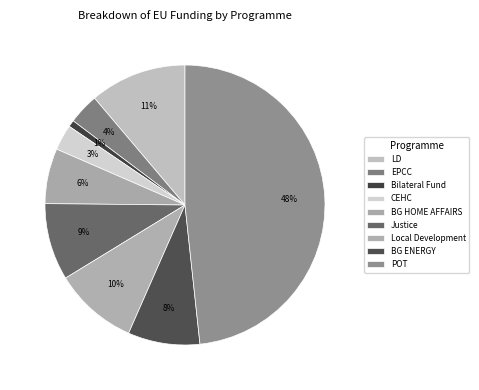

Does any single category account for the majority?

No